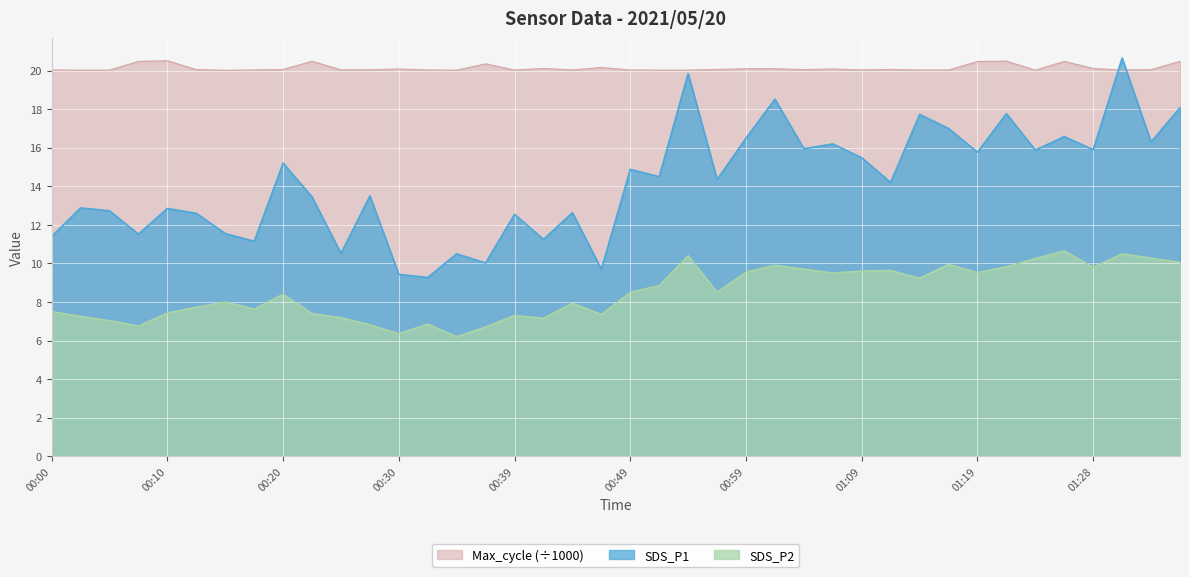

What is the difference between the SDS_P2 values at 00:54 and 00:03?

3.2